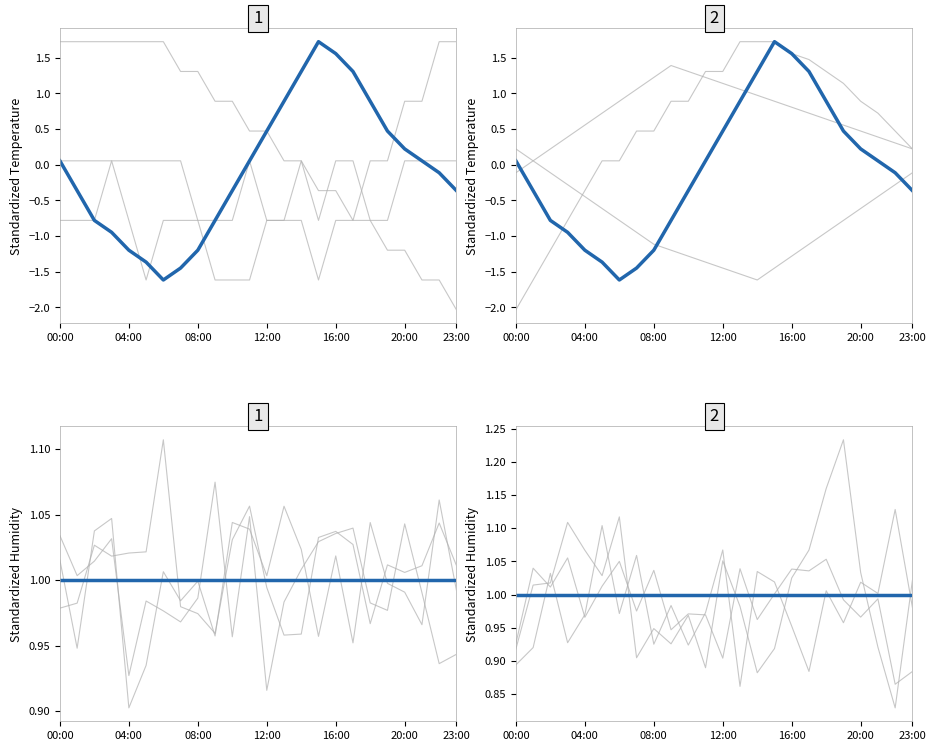

Count the number of values greater than 0.

12